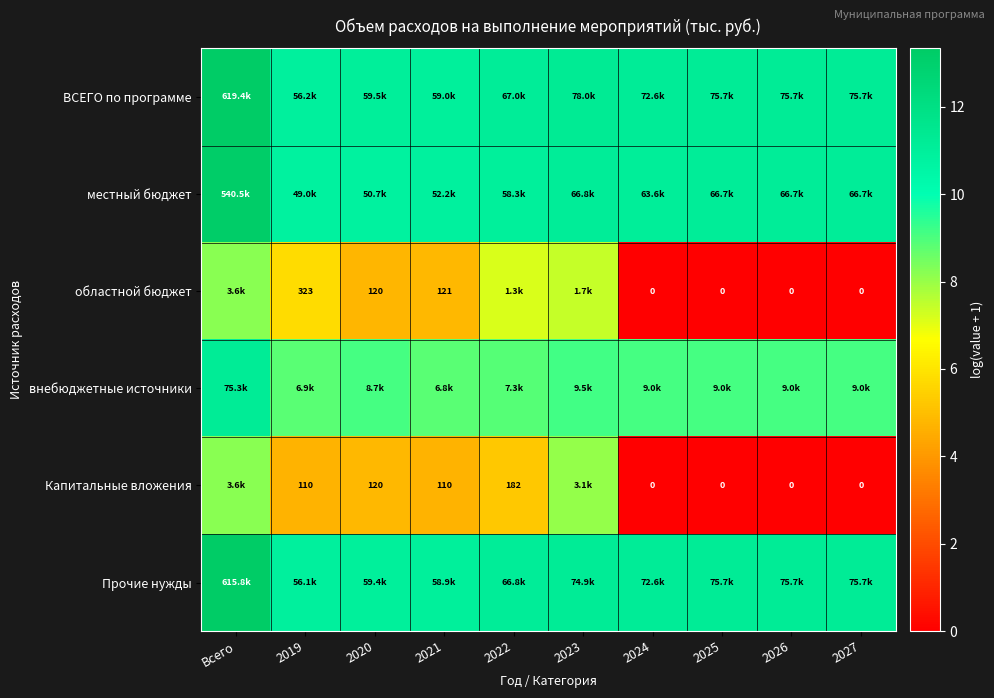

List the labels in order of областной бюджет value, largest first.

Всего, 2023, 2022, 2019, 2021, 2020, 2024, 2025, 2026, 2027